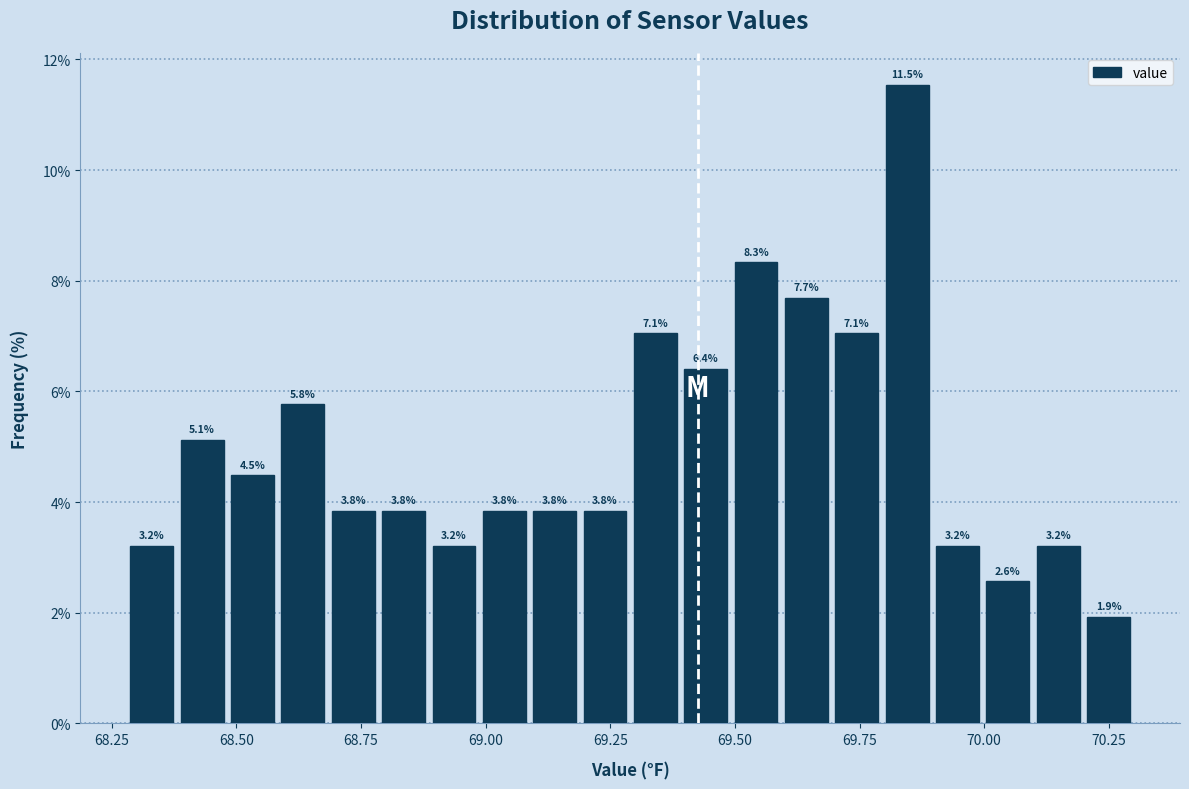

Read against the x-axis, roughly where is the centre of the tallest bar?

69.85